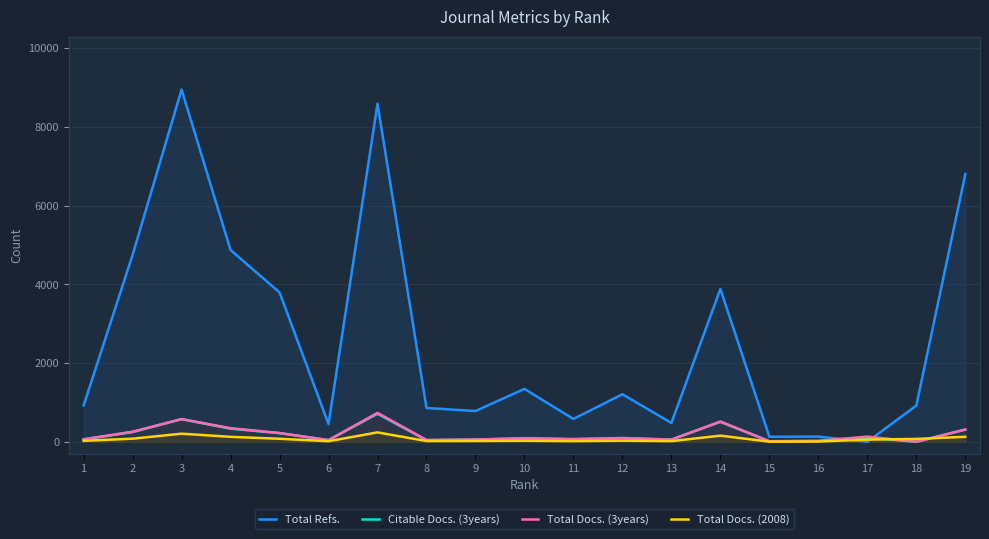

Reading left to right, list all the values displayed in this chart.

Total Refs.: 1=921	2=4747	3=8951	4=4873	5=3797	6=452	7=8589	8=859	9=782	10=1344	11=581	12=1208	13=479	14=3884	15=128	16=132	17=0	18=920	19=6801
Citable Docs. (3years): 1=61	2=246	3=574	4=333	5=220	6=41	7=713	8=40	9=57	10=85	11=62	12=93	13=54	14=506	15=13	16=19	17=102	18=0	19=309
Total Docs. (3years): 1=64	2=257	3=578	4=346	5=223	6=44	7=734	8=47	9=57	10=93	11=71	12=96	13=56	14=515	15=15	16=24	17=132	18=0	19=314
Total Docs. (2008): 1=25	2=79	3=206	4=126	5=77	6=15	7=239	8=19	9=21	10=27	11=17	12=29	13=17	14=156	15=4	16=7	17=56	18=73	19=127